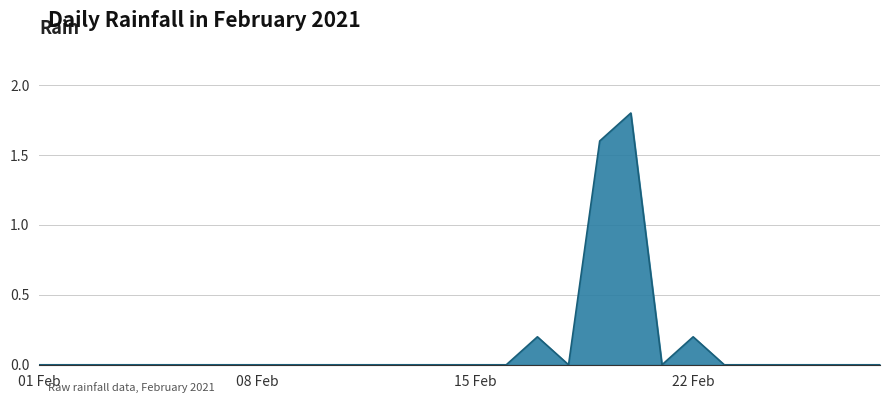

What is the difference between the maximum and minimum values?

1.8